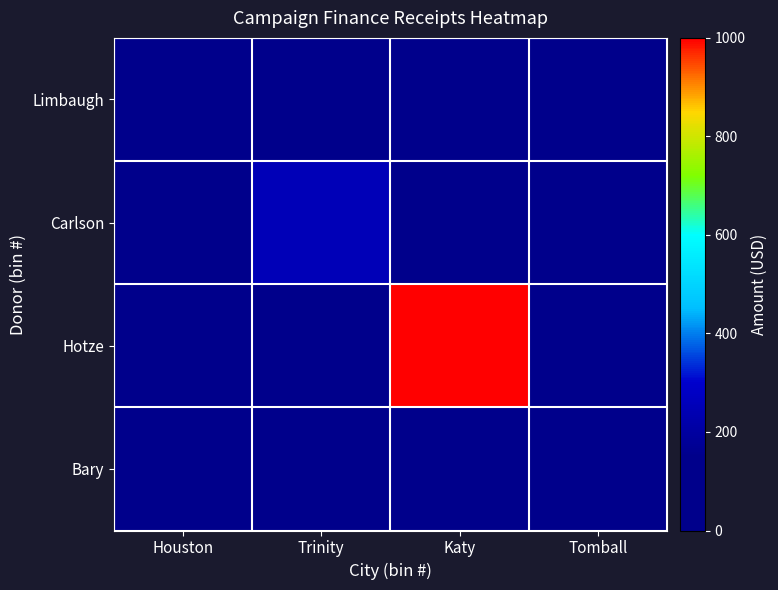

Which category has the lowest value across all series?

Trinity